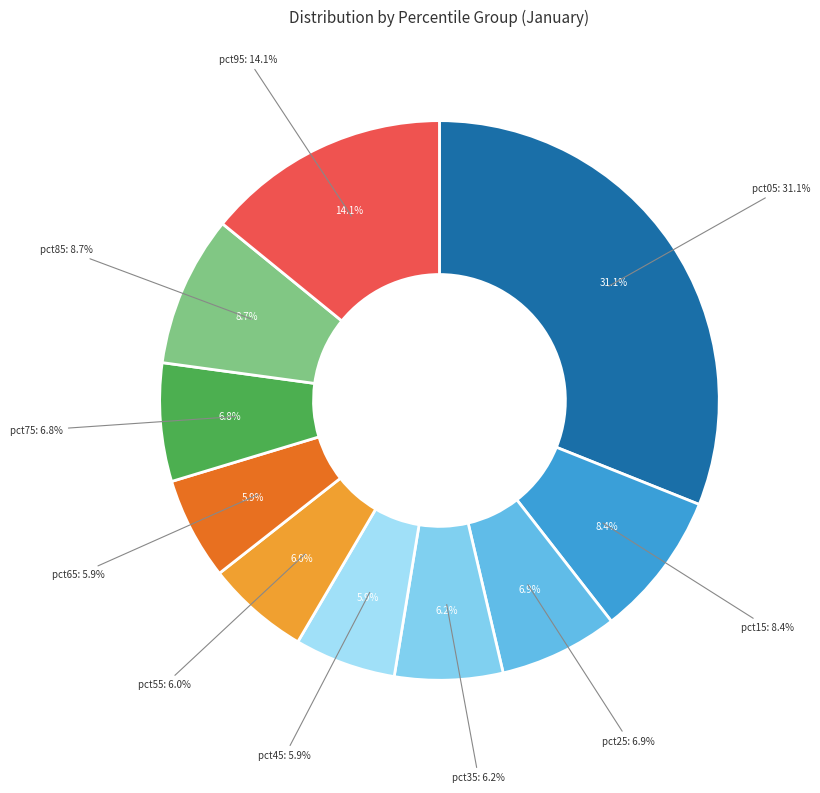

Is there a majority slice in this chart?

No